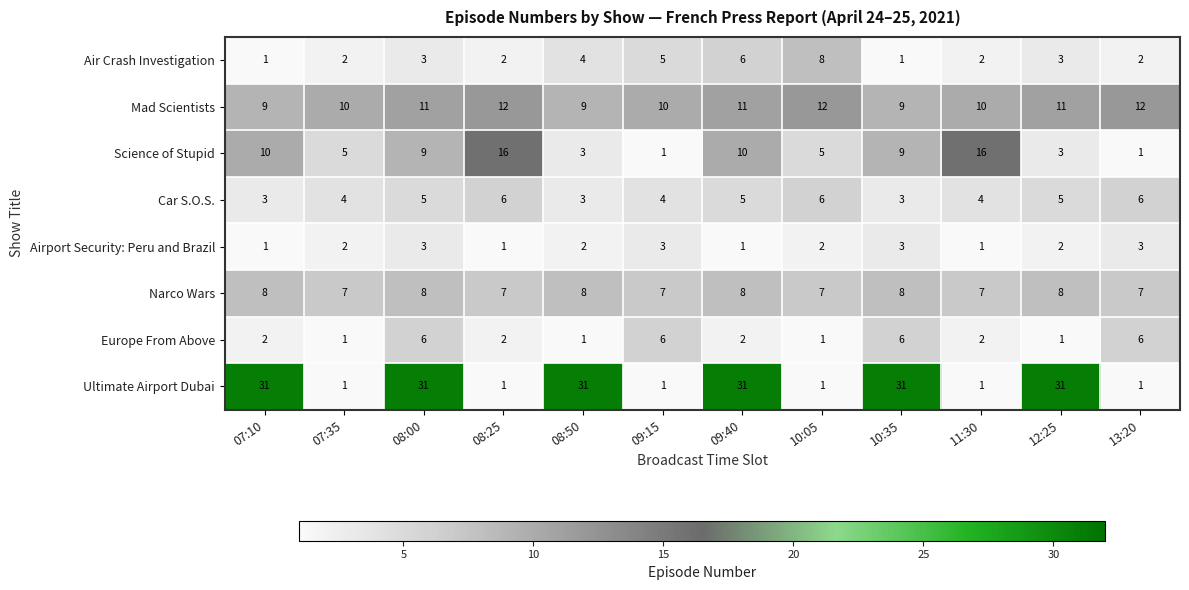

Which series changed the most between 11:30 and 12:25?

Ultimate Airport Dubai